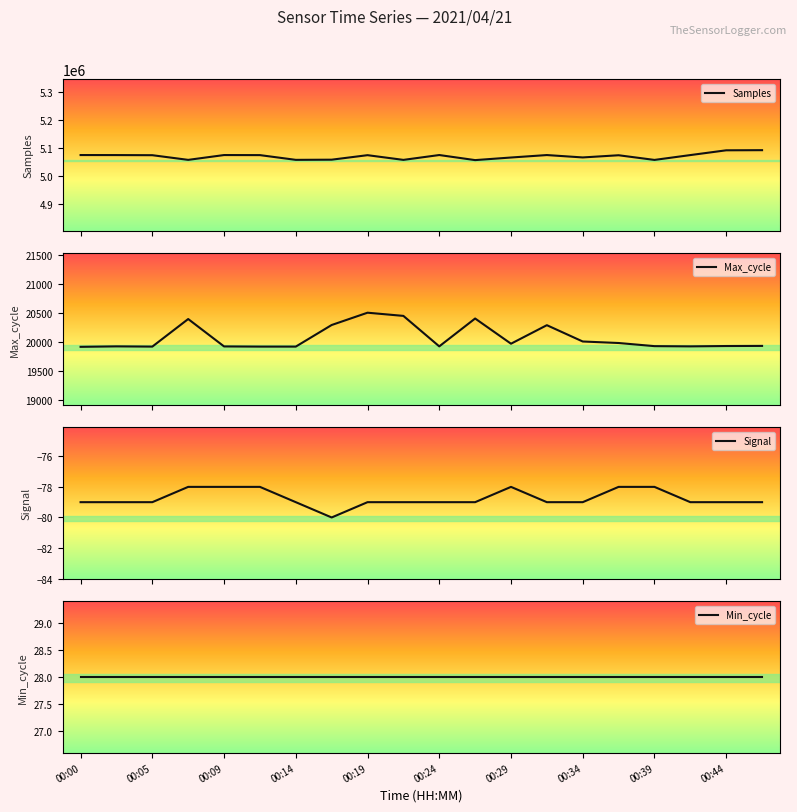

What are all the series names shown in the legend?

Samples, Max_cycle, Signal, Min_cycle